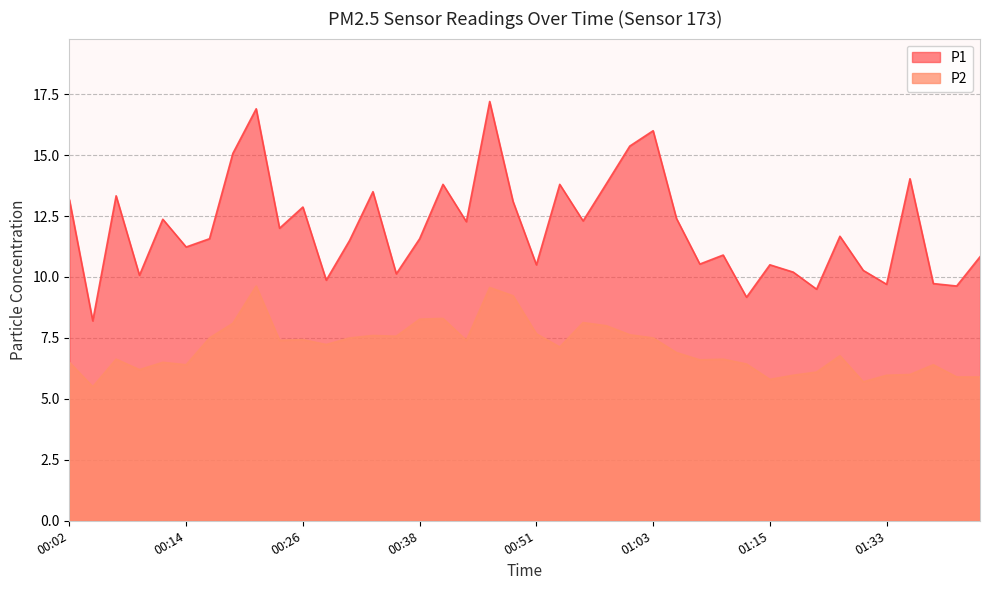

At how many categories does at least one series exceed 15?

5